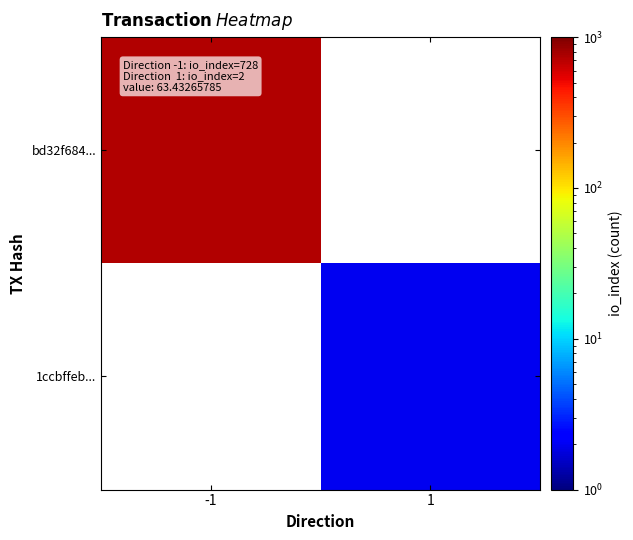

True or false: bd32f684... has a value of 728.0 at -1.

True